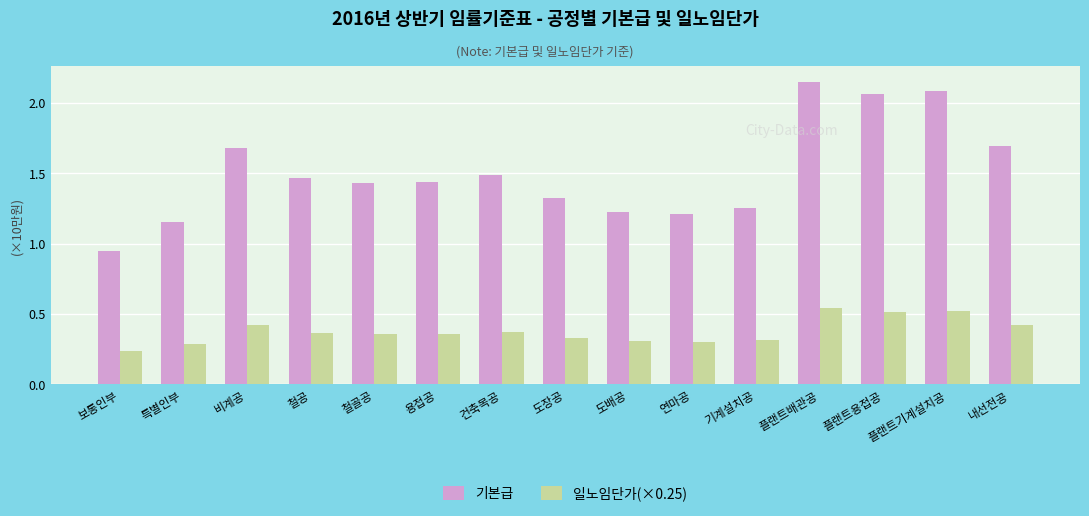

Rank the series at 플랜트배관공 from lowest to highest value.

일노임단가(×0.25), 기본급